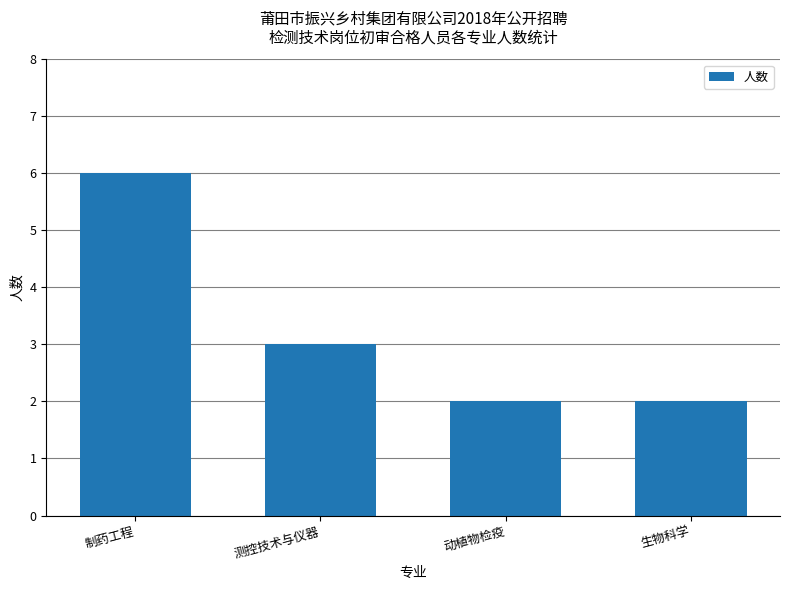

Count the number of categories in the chart.

4